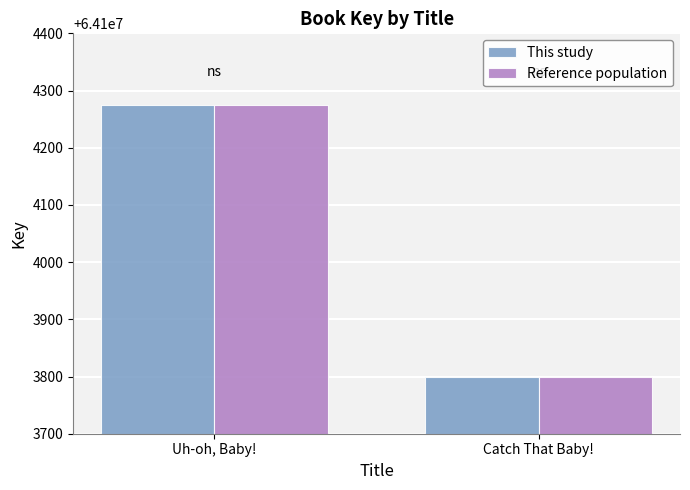

What is the label of the 2nd bar from the left?

Catch That Baby!